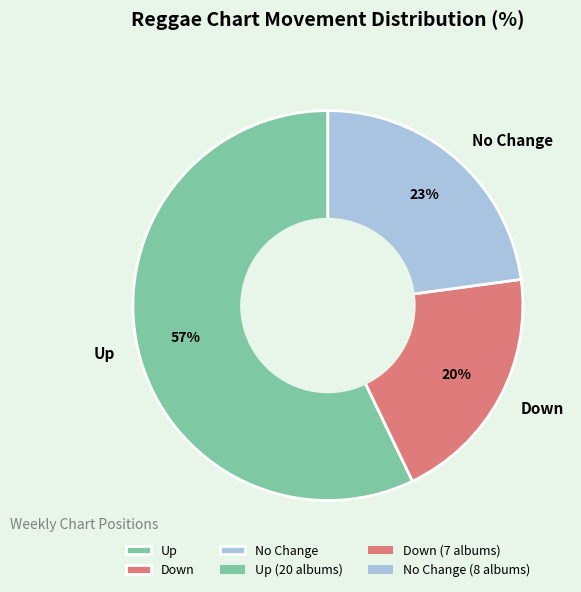

How many segments does this pie chart have?

3